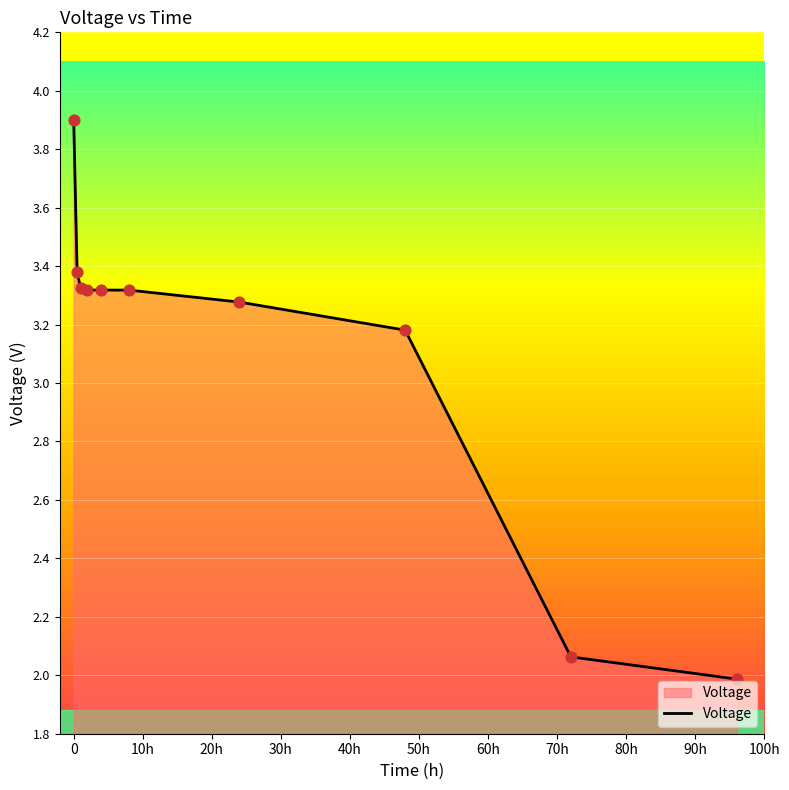

What is the smallest value displayed?

2.0